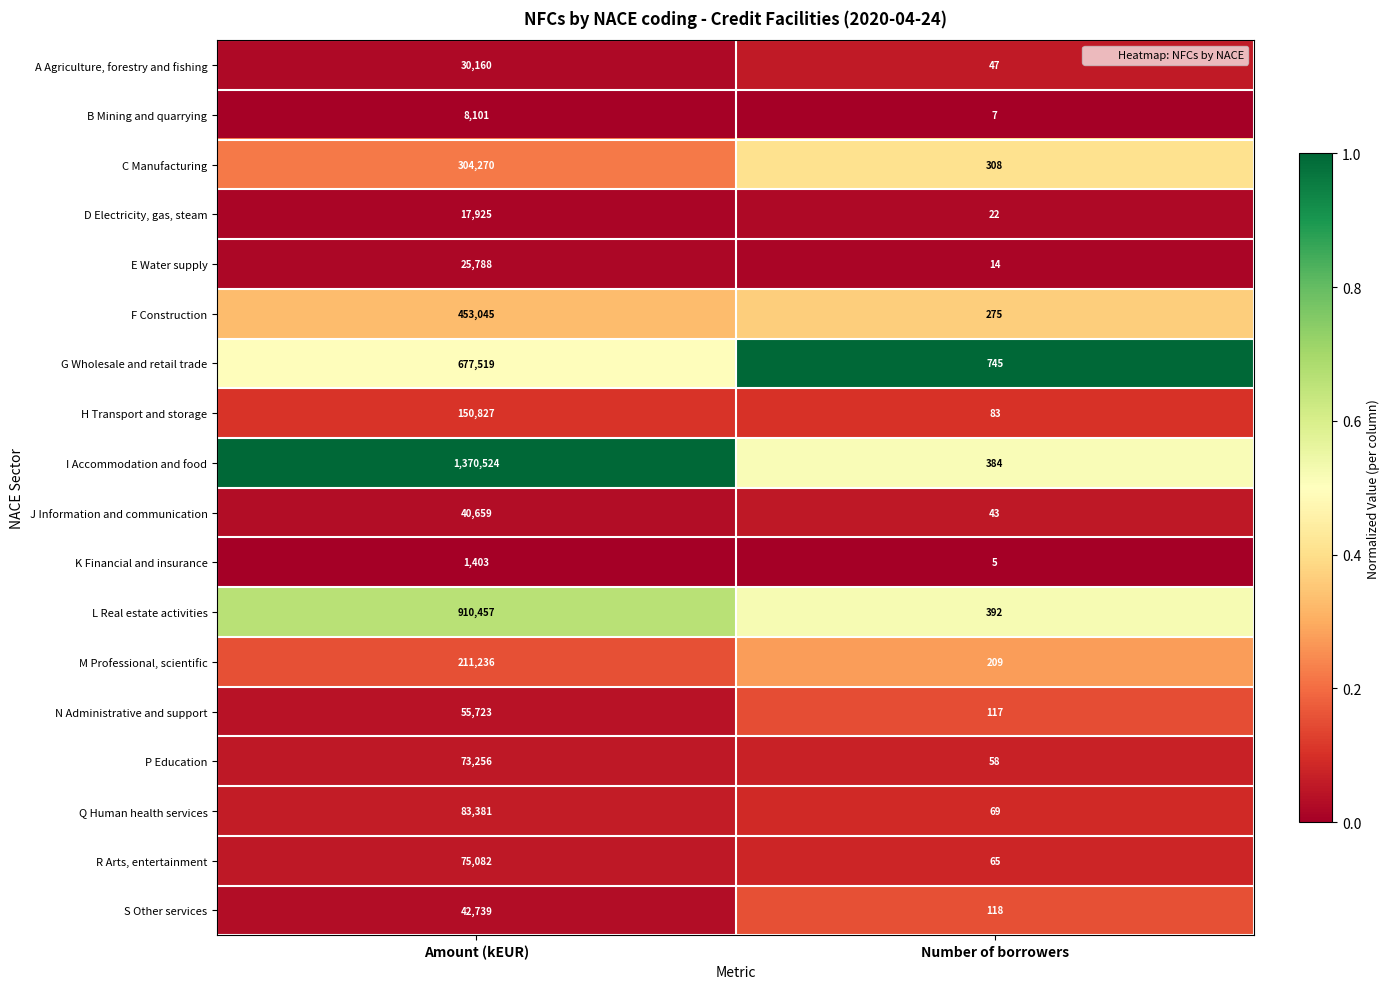

At which category is the sum across all series the highest?

Amount (kEUR)